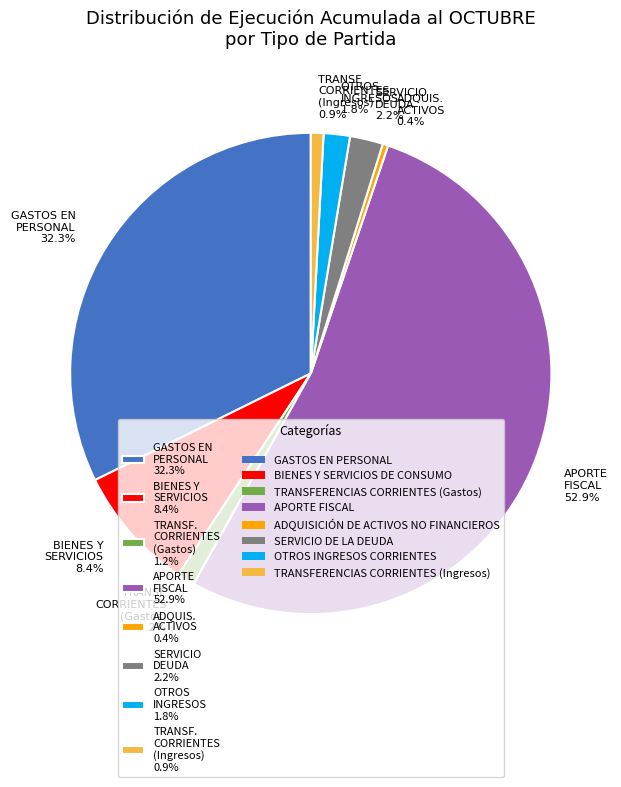

Which slice is the largest?

APORTE FISCAL 52.9%